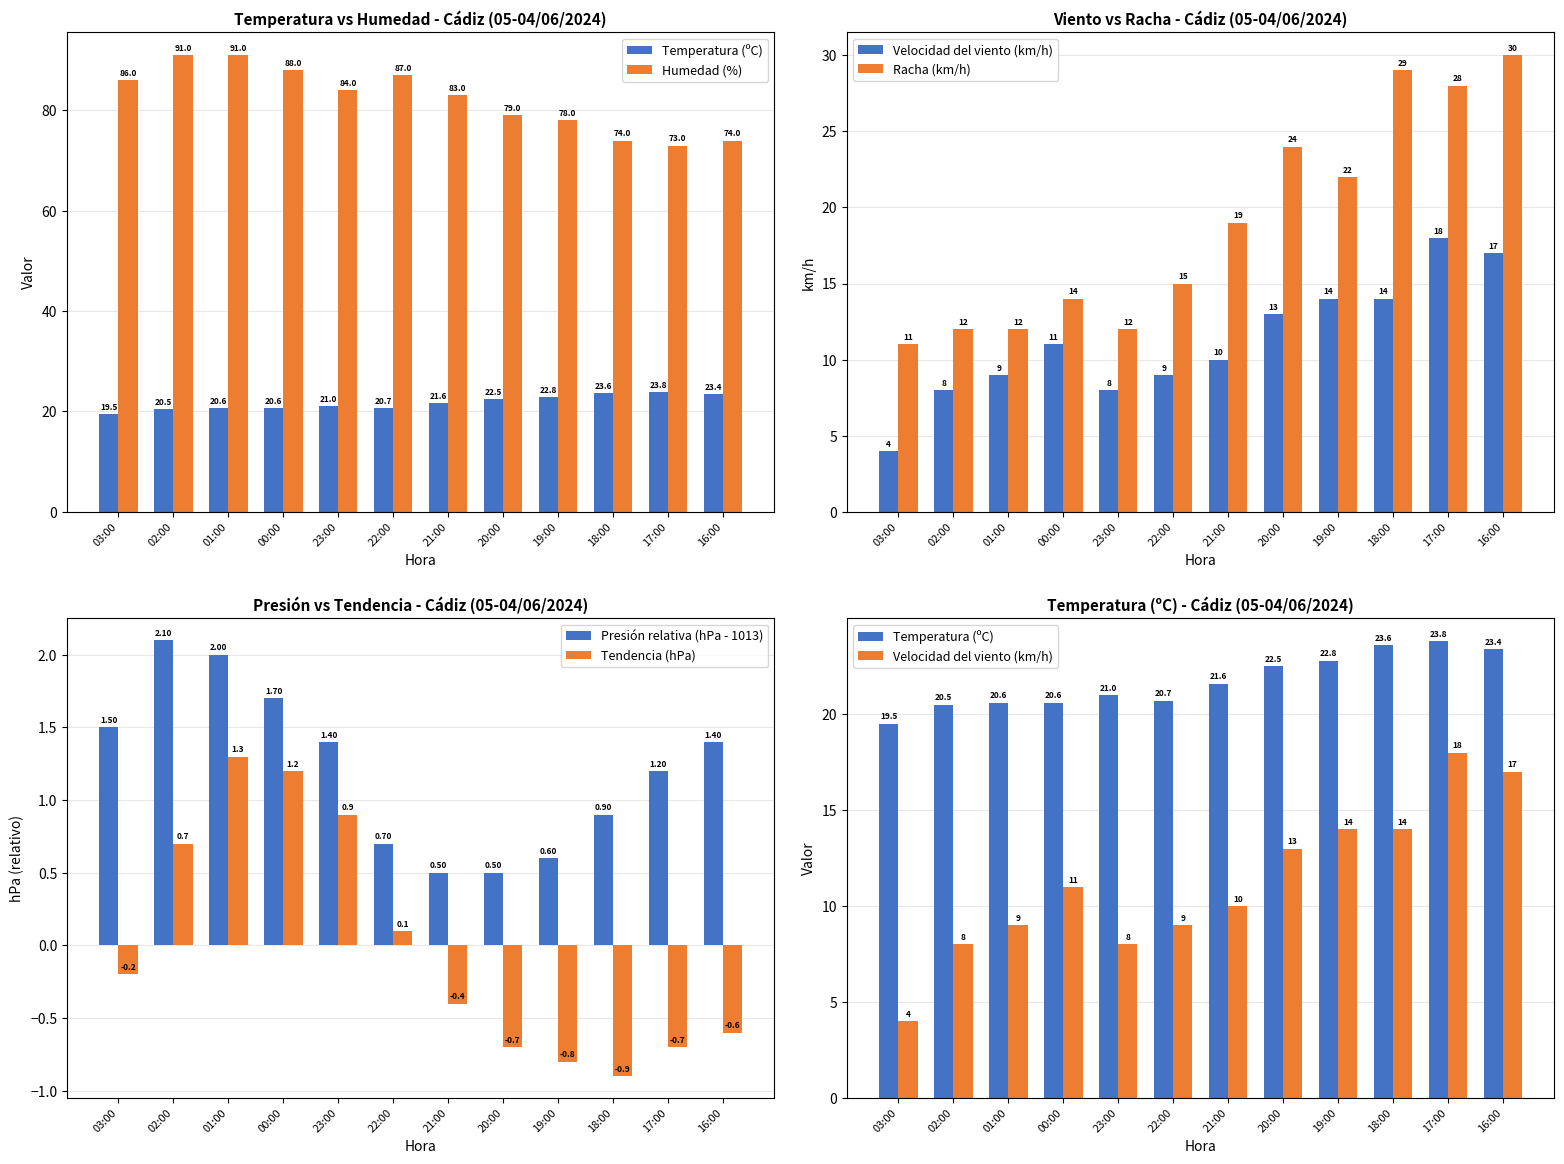

Count the number of data series in this chart.

6